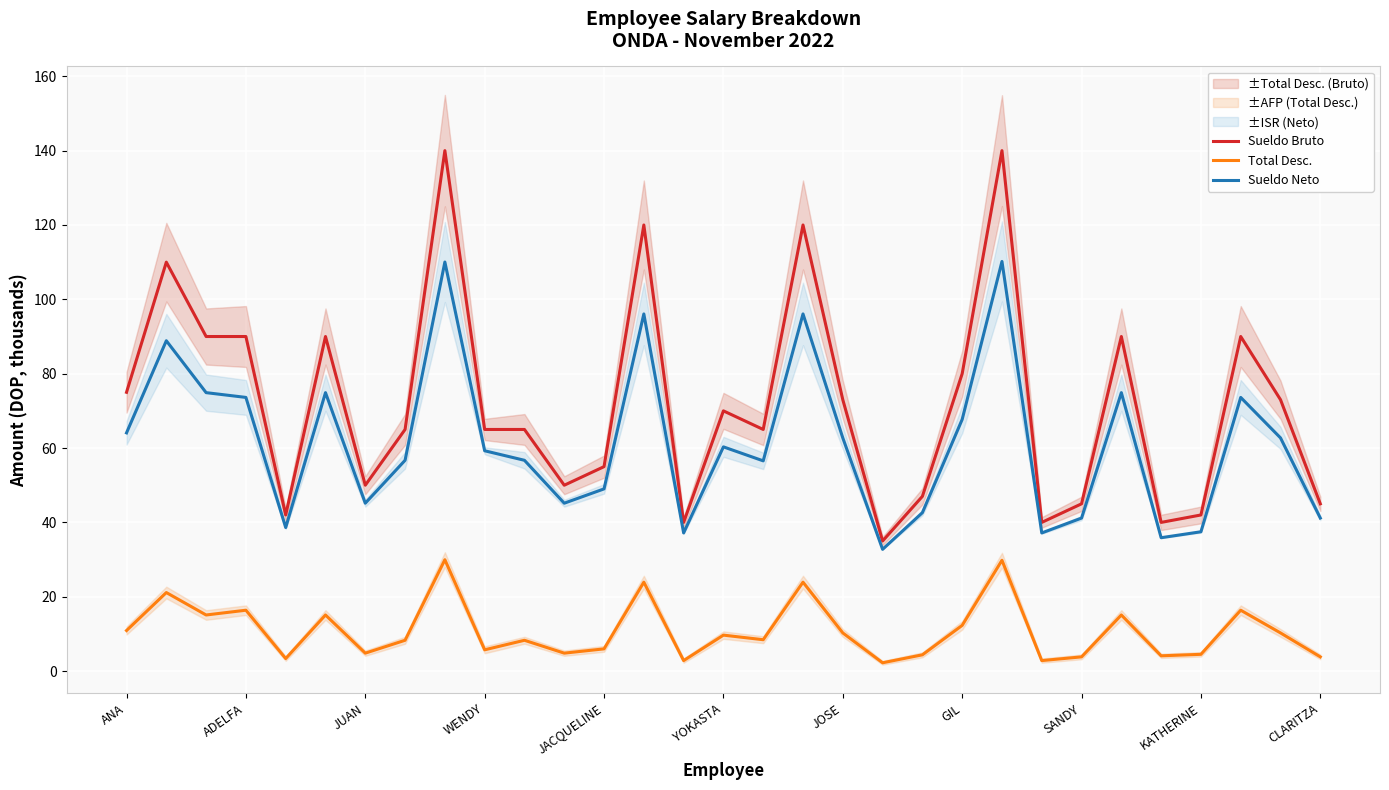

What is the maximum value for Sueldo Bruto?

140.0